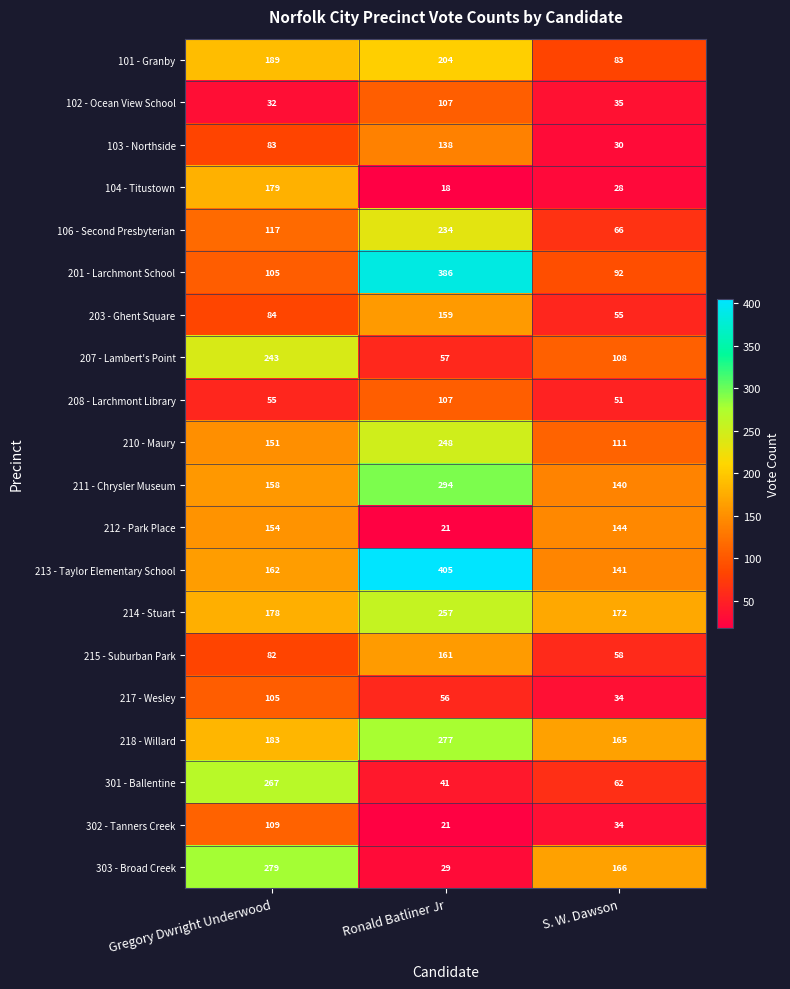

What is the sum of the 215 - Suburban Park values at Ronald Batliner Jr and S. W. Dawson?

219